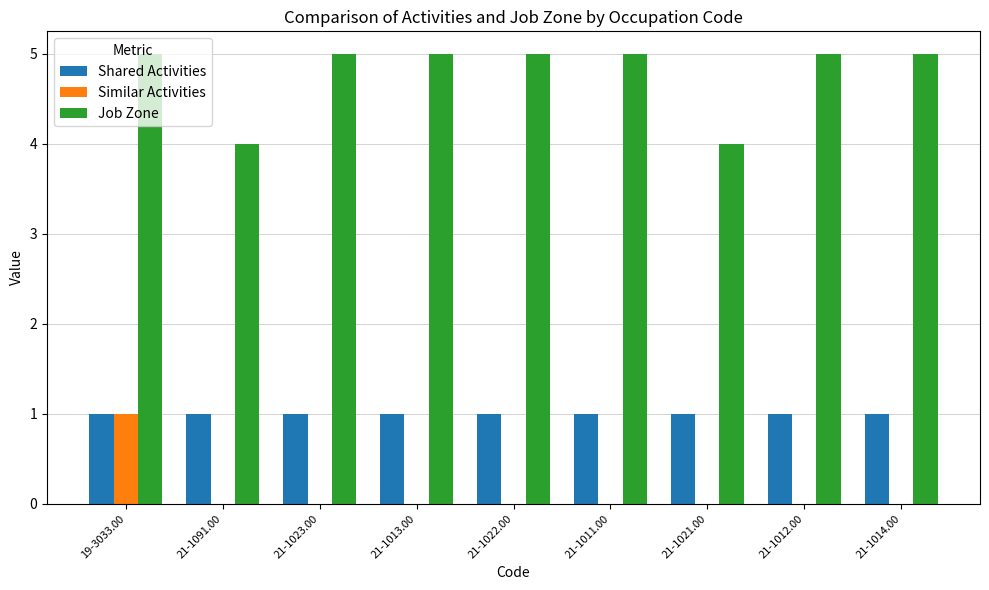

The Job Zone series shows 4 at 21-1091.00. True or false?

True